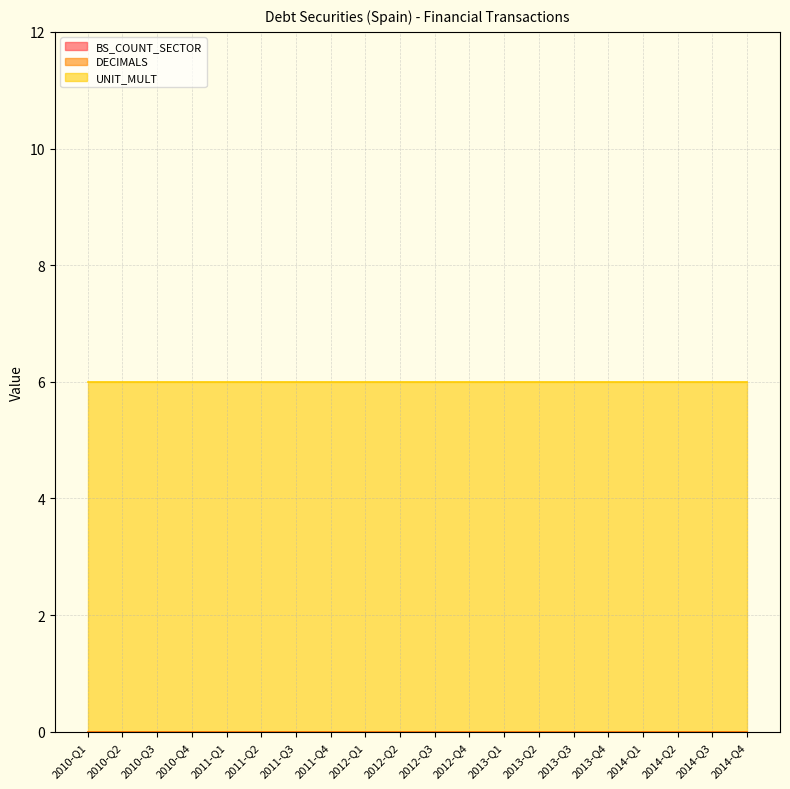

What is the difference between the highest and lowest values at 2013-Q1?

6